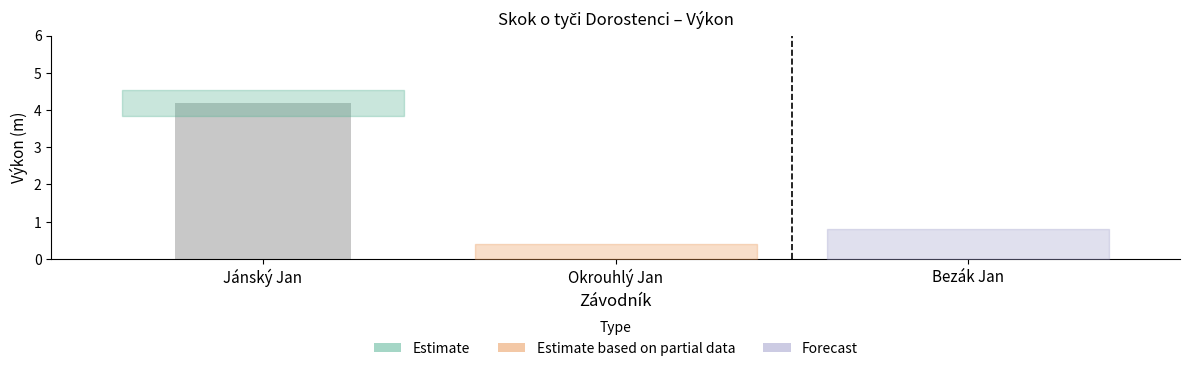

What is the sum of the values at Jánský Jan and Okrouhlý Jan?

4.2